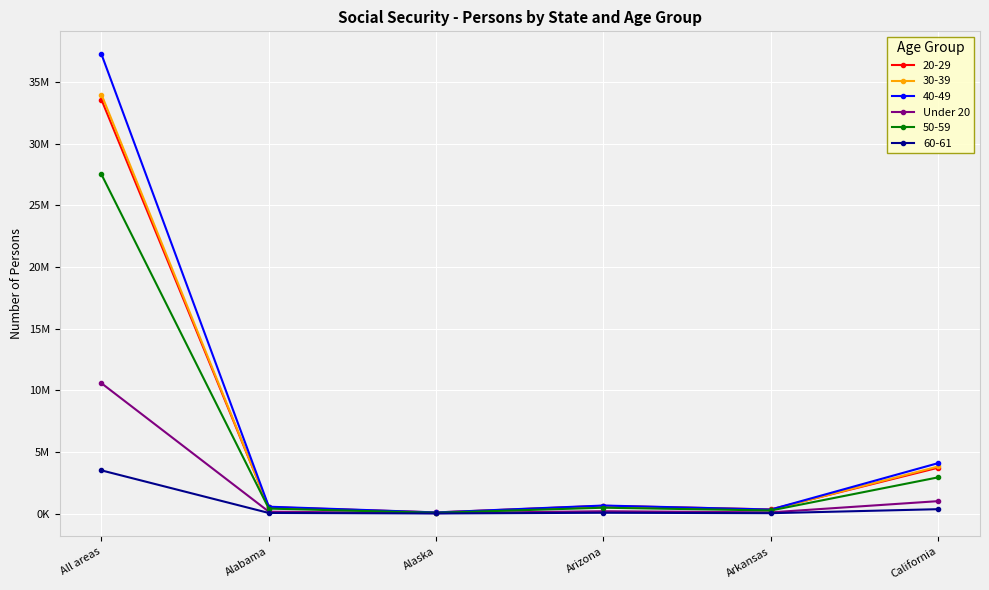

Does the chart have visible grid lines?

Yes